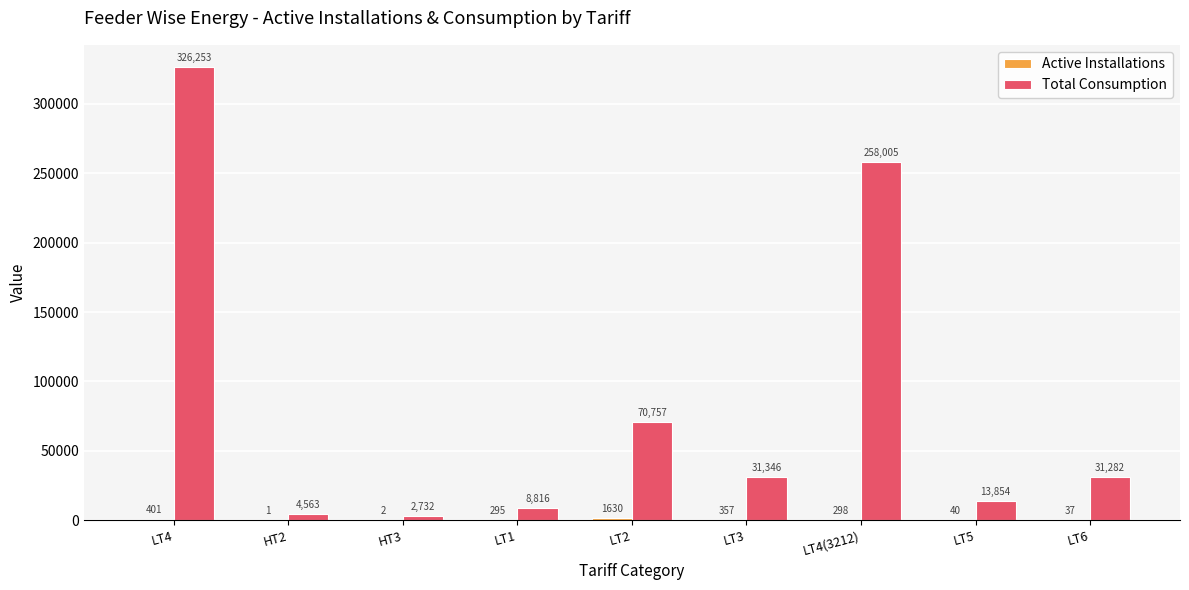

What is the highest value of the Total Consumption series?

326253